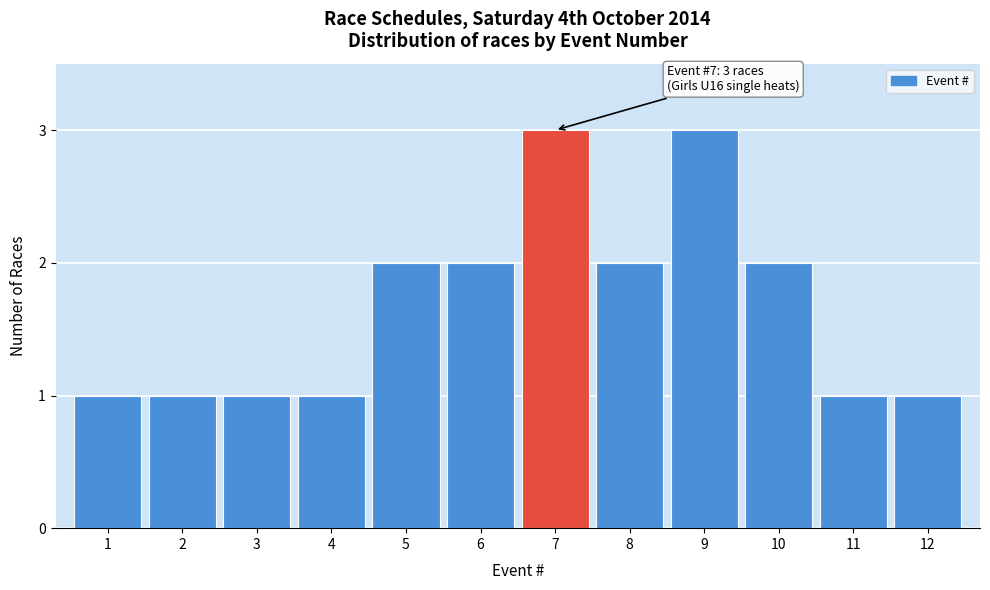

Reading left to right, transcribe all the data shown in this chart.

1	1	1	1	2	2	3	2	3	2	1	1